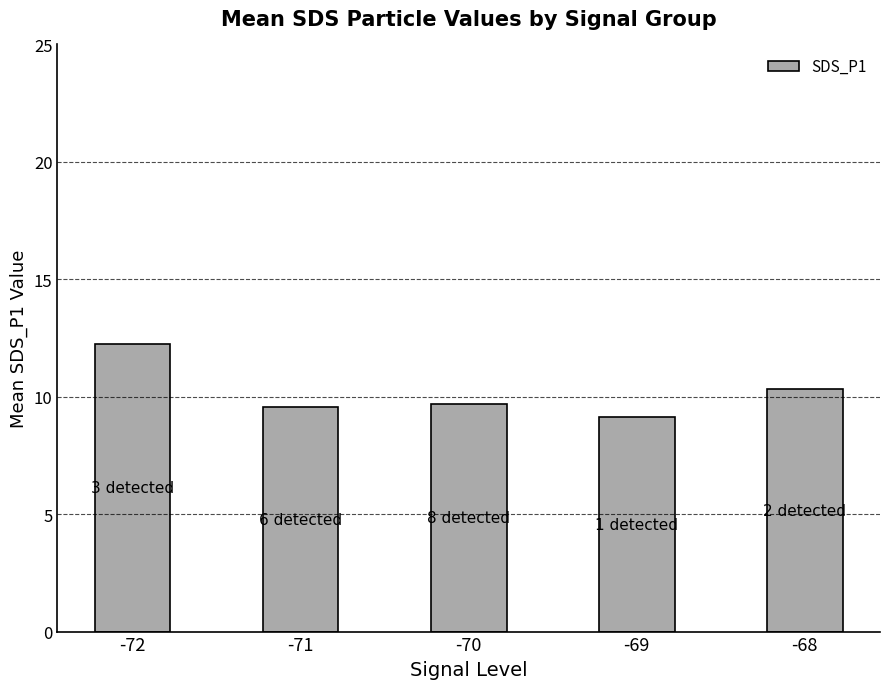

What is the value of the 1st bar from the left?

12.3